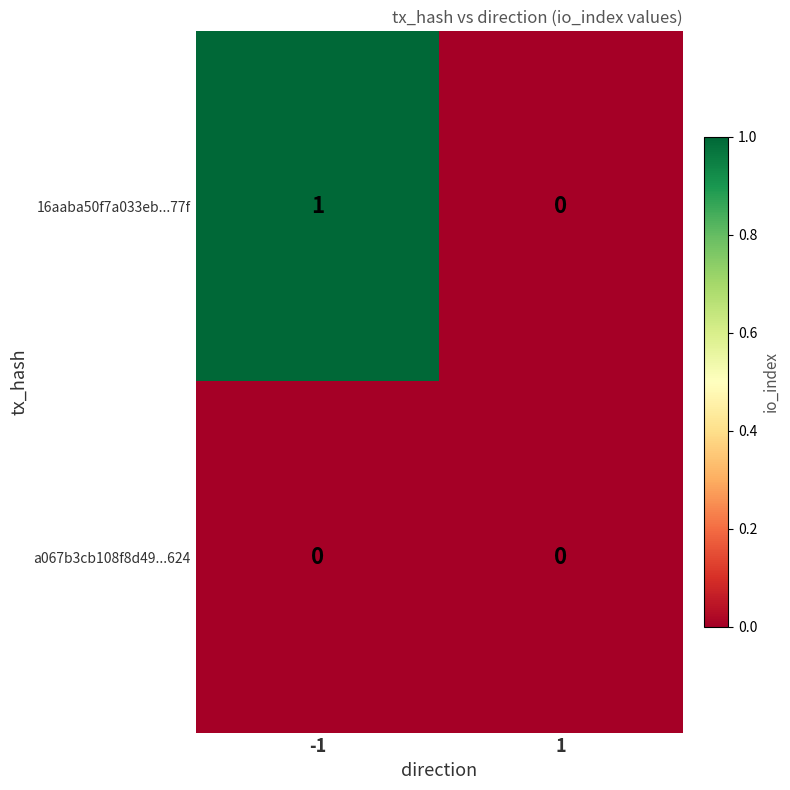

How many data points in 16aaba50f7a033eb...77f are less than 1?

1